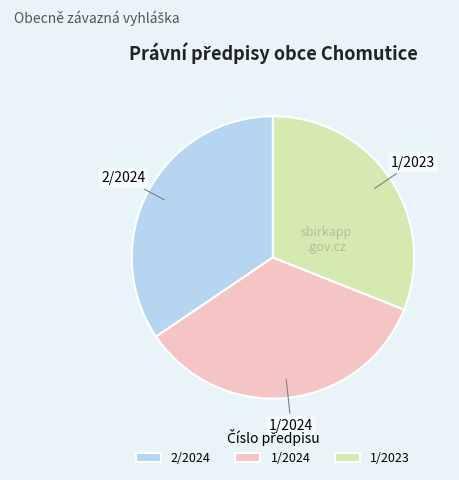

How many slices are in this pie chart?

3